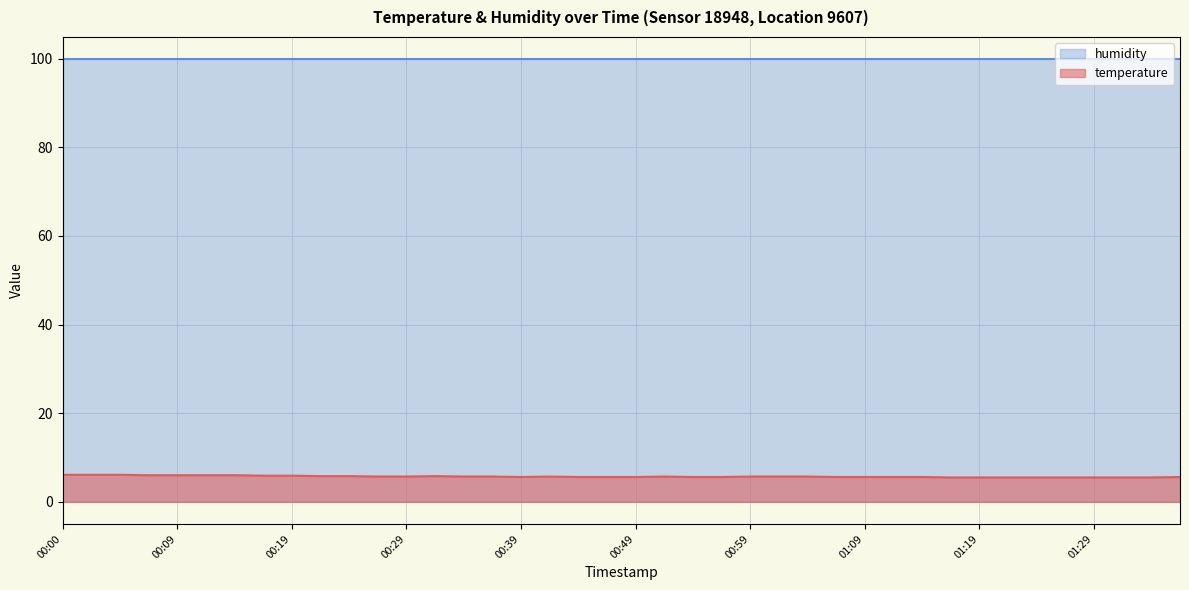

What is the sum of all values?

228.4